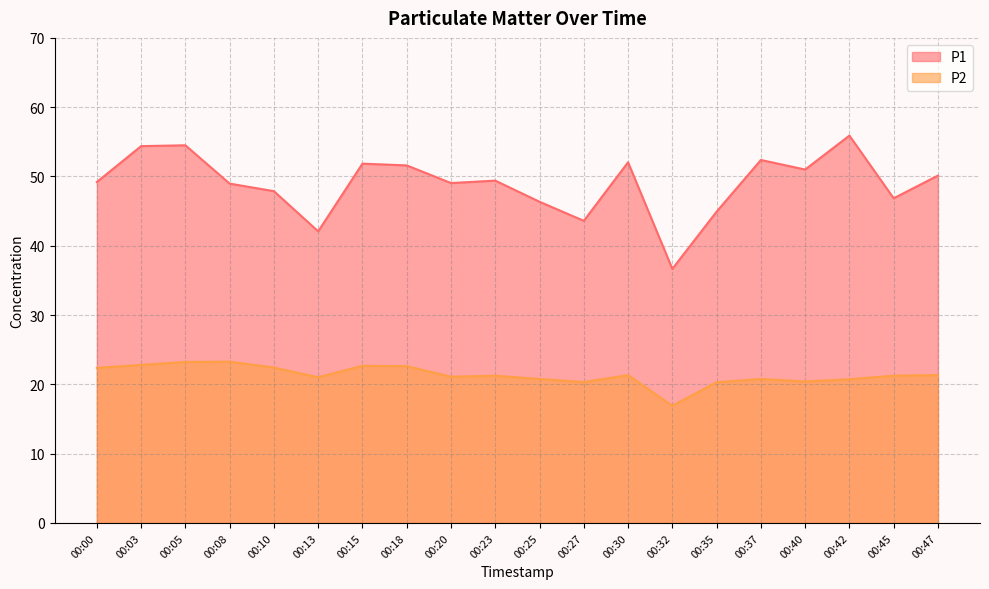

True or false: P2 and P1 cross at least once.

False